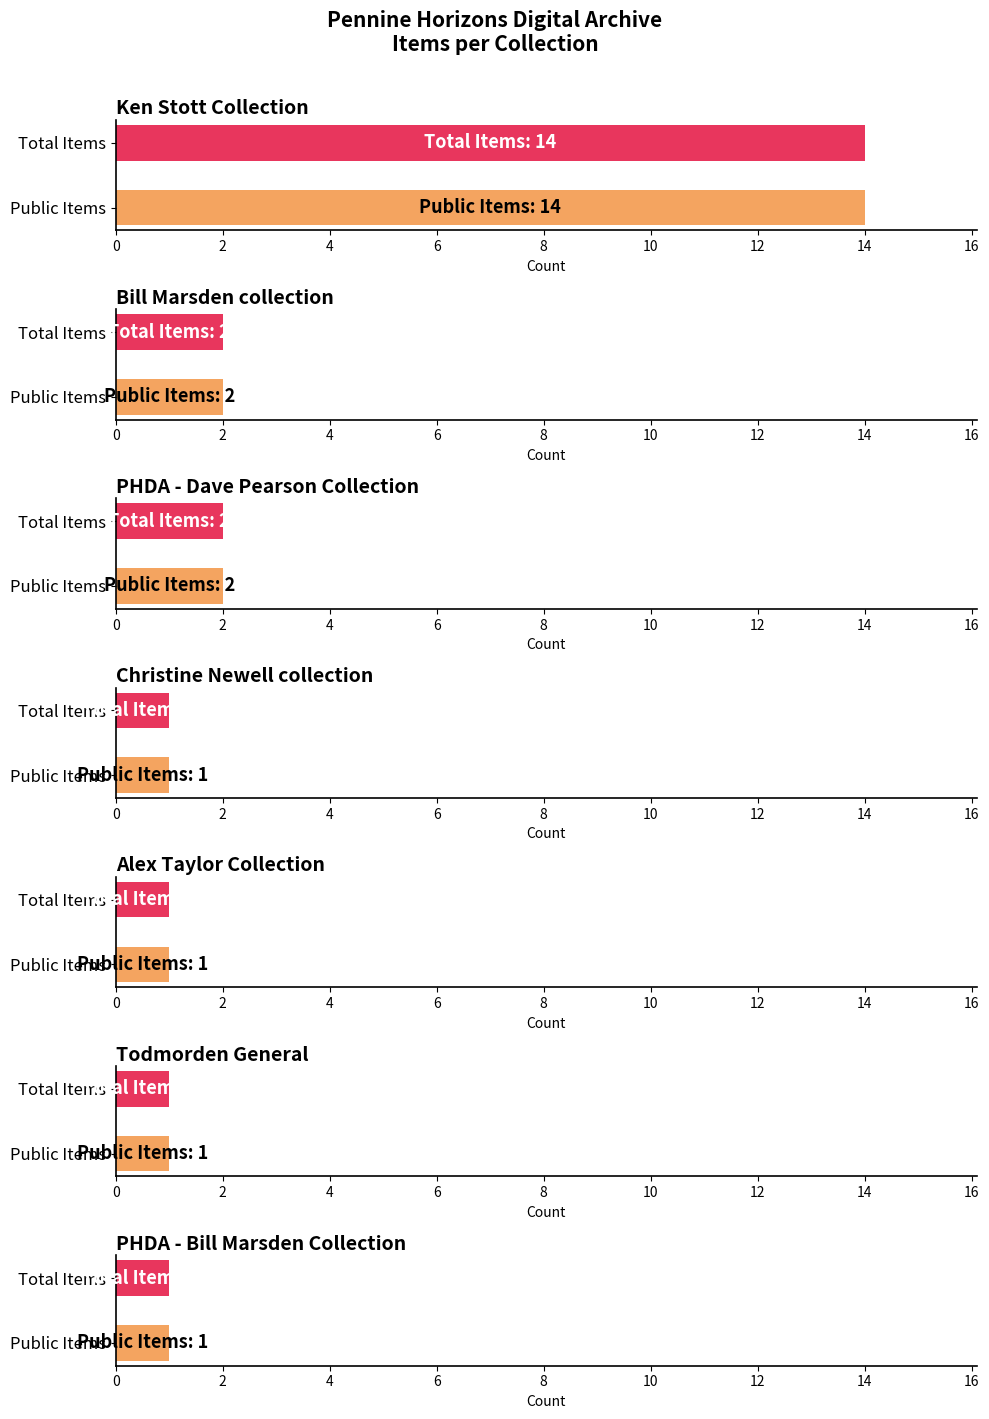

What is the value of the 5th bar from the left?

1